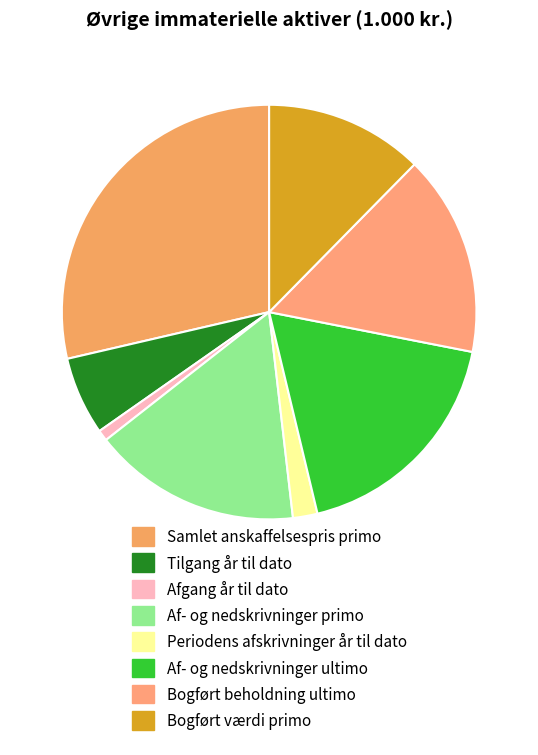

Count the number of slices in the pie.

8